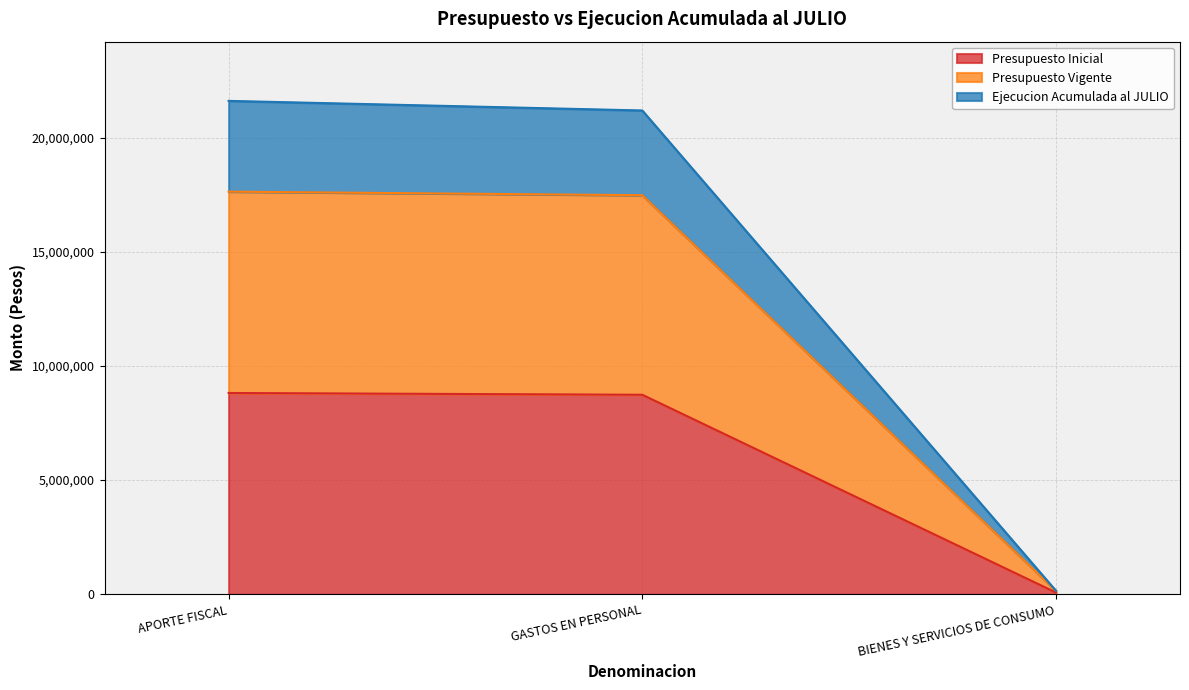

Rank the series at APORTE FISCAL from lowest to highest value.

Presupuesto Inicial, Presupuesto Vigente, Ejecucion Acumulada al JULIO